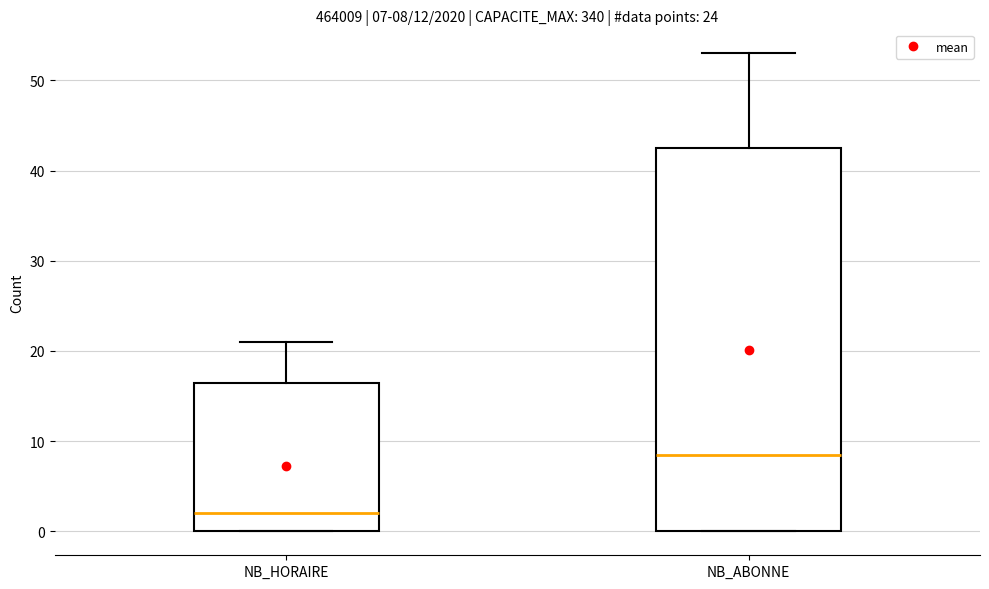

Which box's median line is the highest?

NB_ABONNE